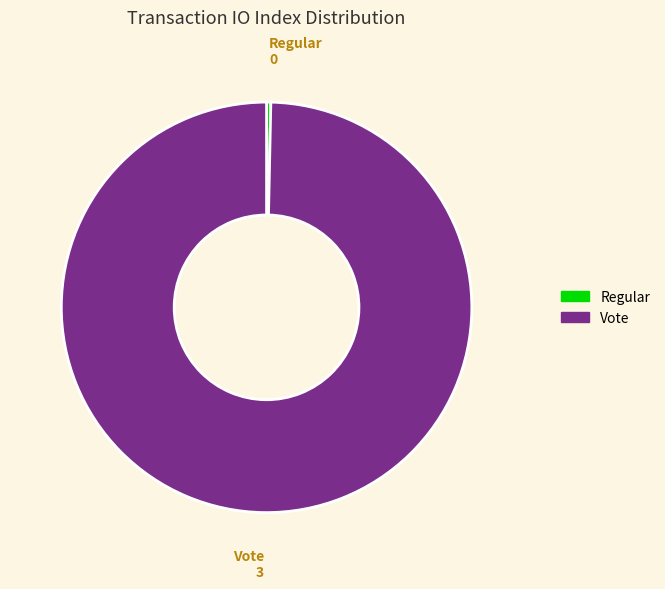

Rank the categories by value from lowest to highest.

Regular, Vote